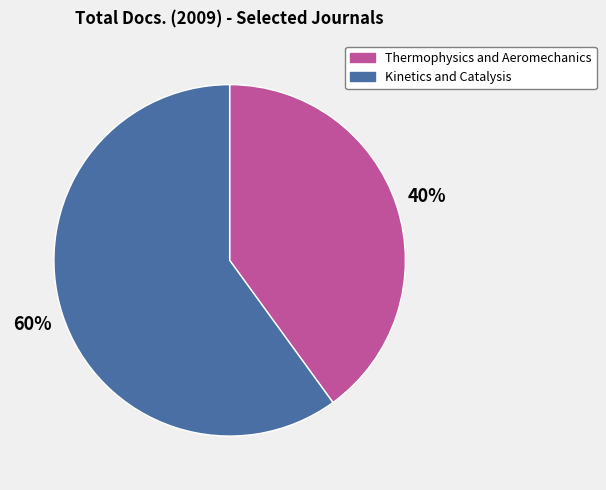

Is it true that Thermophysics and Aeromechanics is 40% of the pie?

True